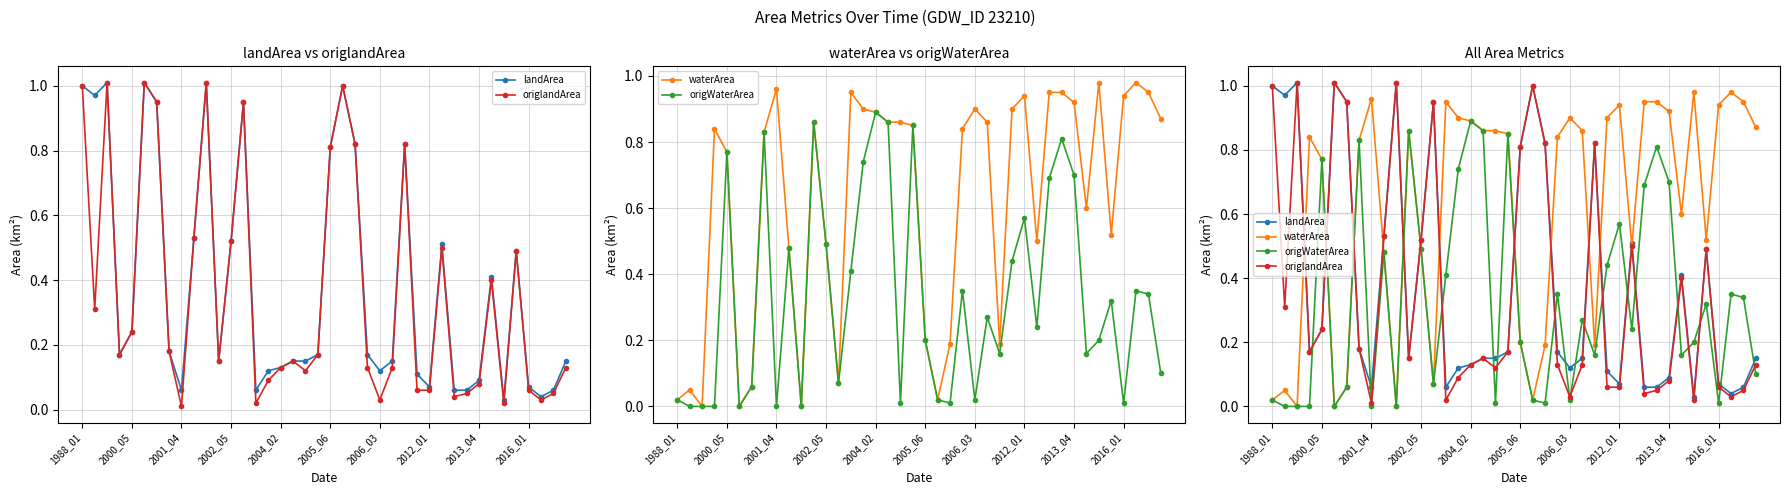

Is it true that origlandArea equals 0.0 at 2006_03?

False